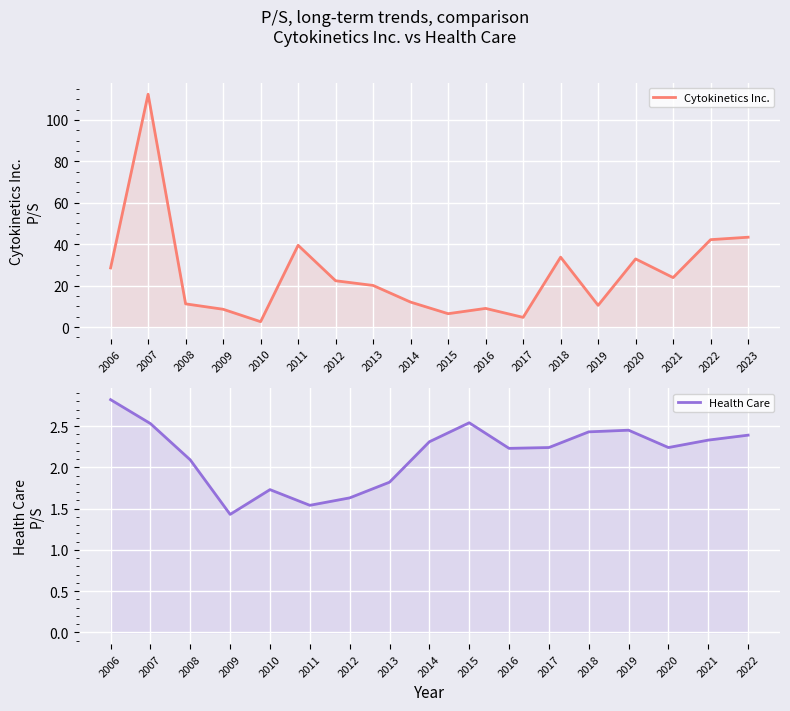

At which category does the data reach its first local valley?

2010